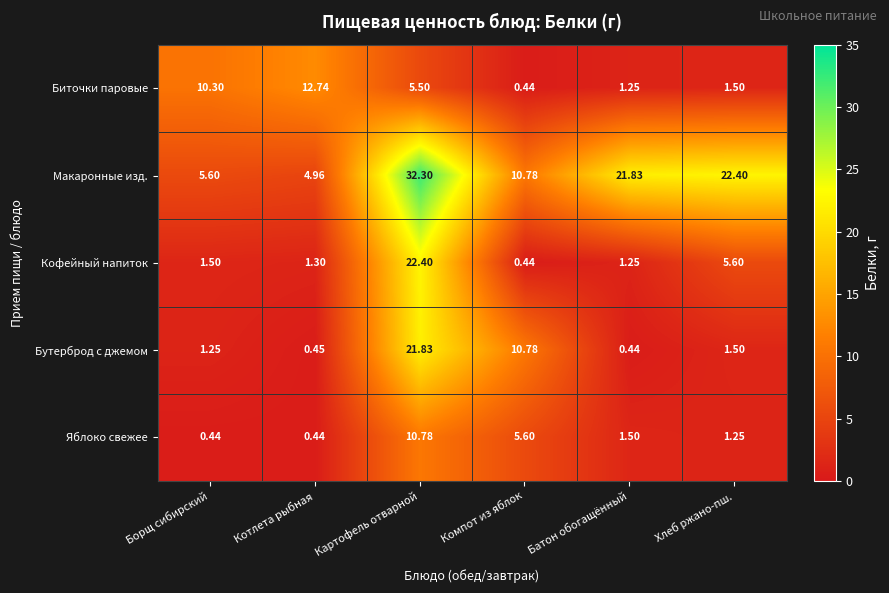

At which label does Макаронные изд. reach its minimum?

Котлета рыбная